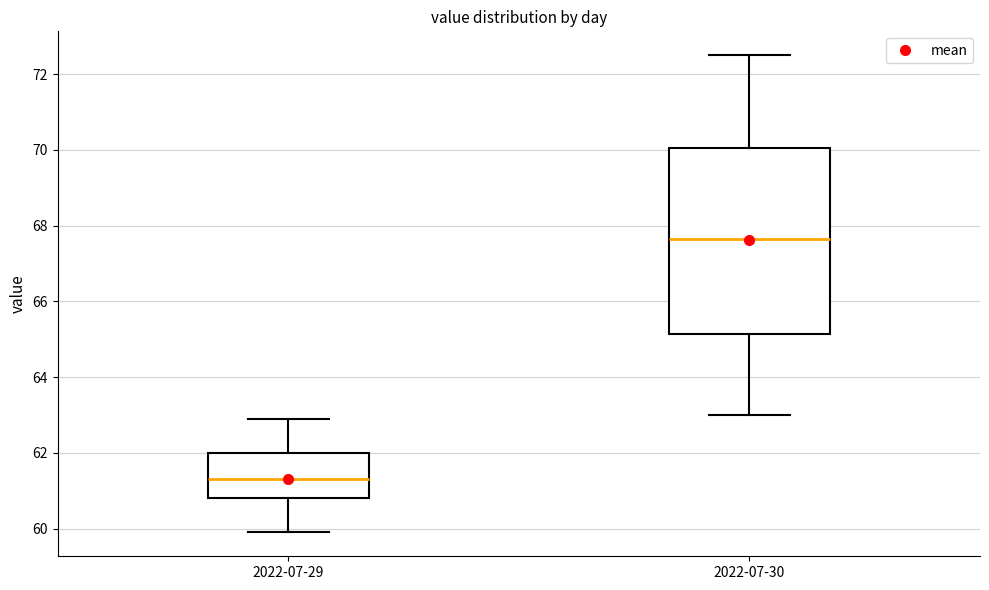

Comparing the boxes themselves (not the whiskers), which one is the tallest?

2022-07-30